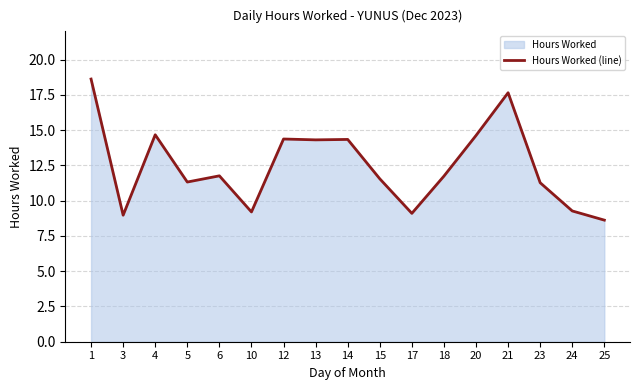

How many interior local valleys (lower than both neighbors) does the data have?

5